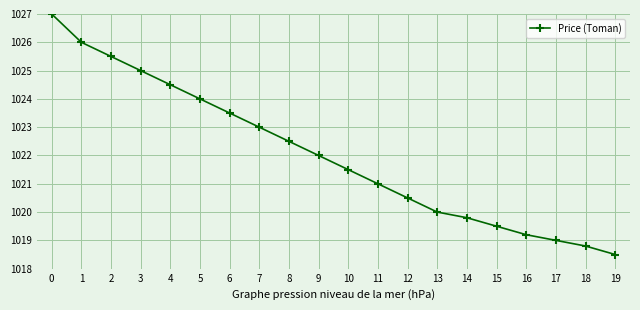

What is the greatest value displayed?

1027.0